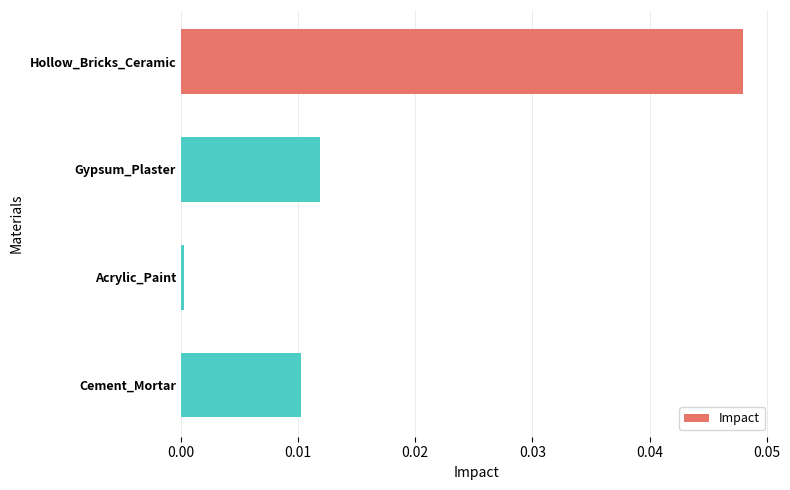

Which category has the lowest value across all series?

Acrylic_Paint